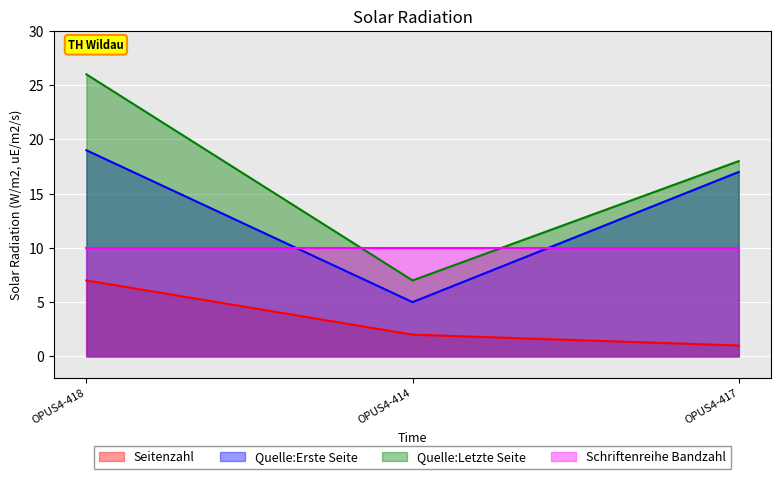

What is the label of the 3rd point from the right?

OPUS4-418